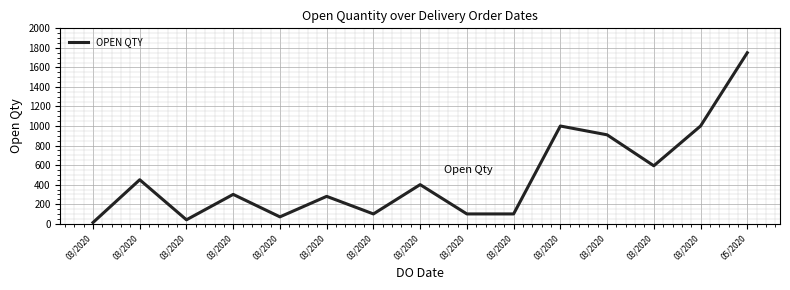

Is this an area chart (filled region under the line)?

No